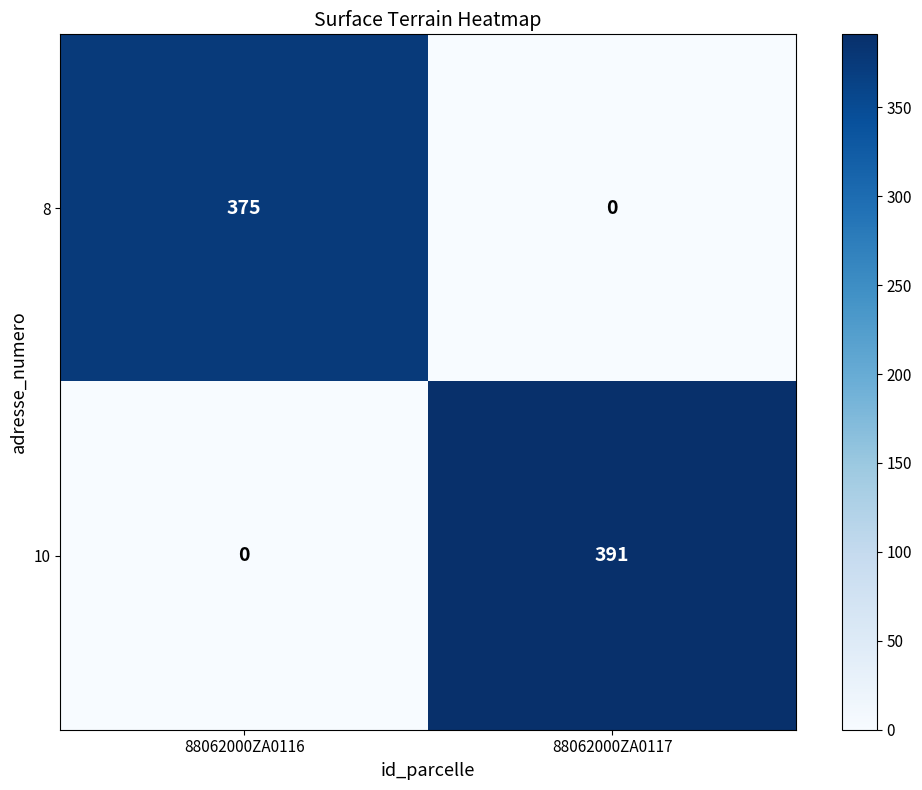

Is the value of 10 at 88062000ZA0117 greater than the value of 8 at 88062000ZA0116?

Yes